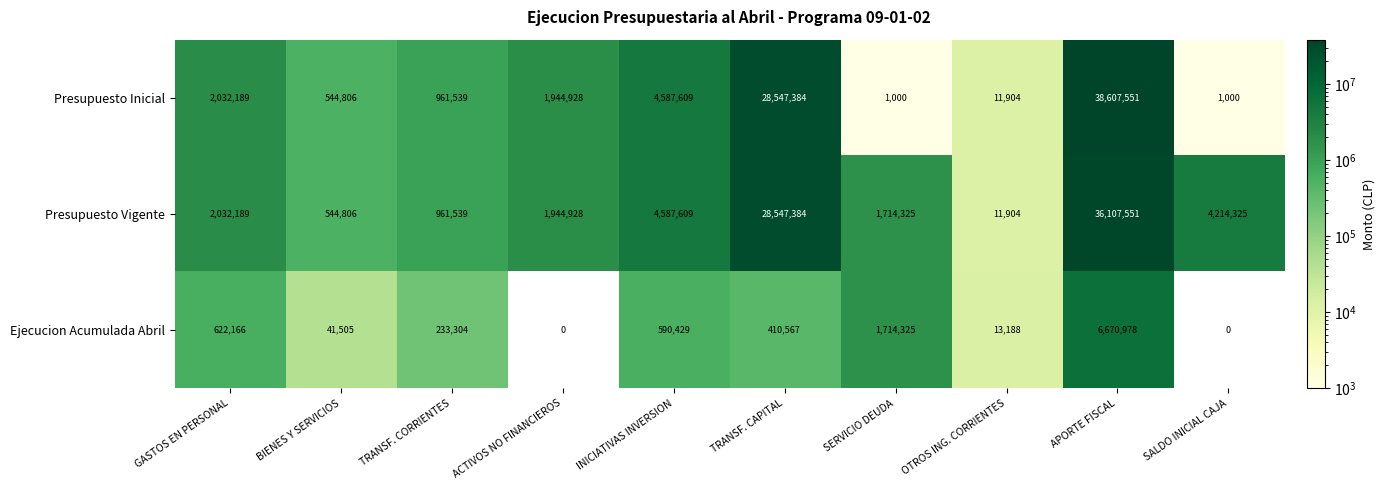

At which category is the sum across all series the highest?

APORTE FISCAL